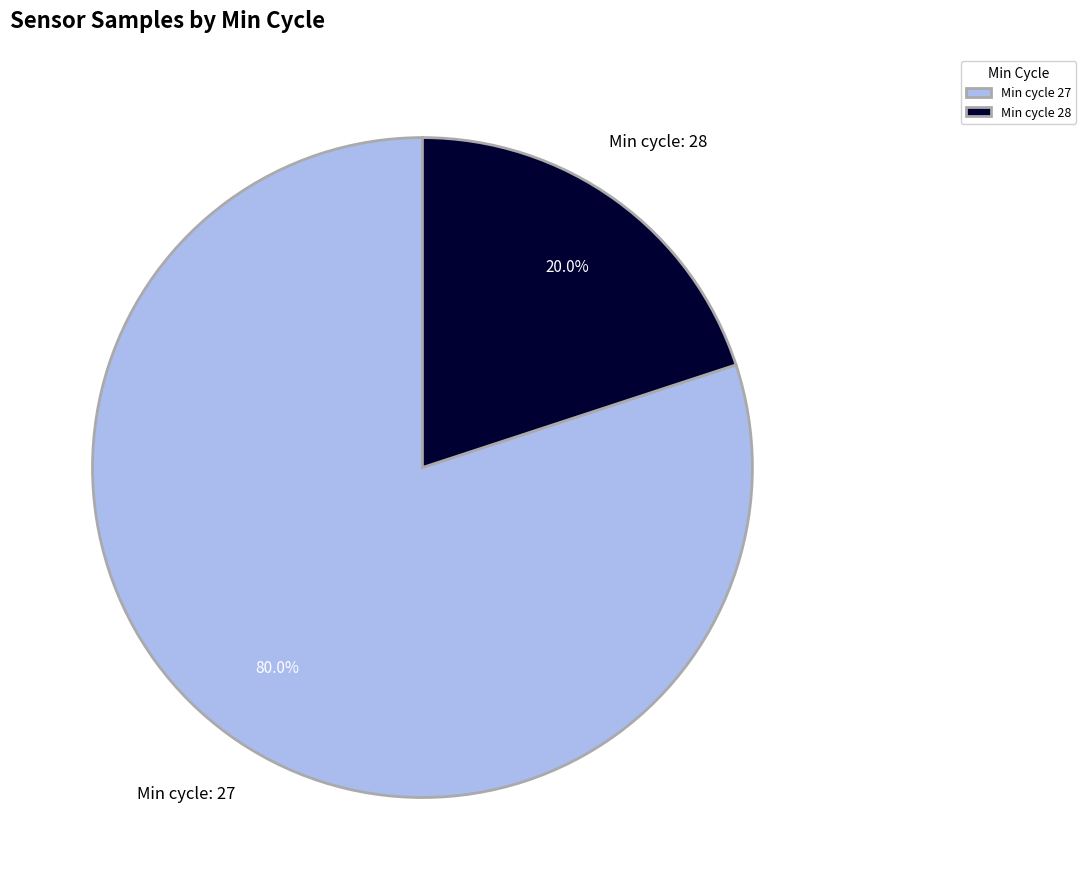

What percentage is NOT represented by Min cycle 27?

20.0%